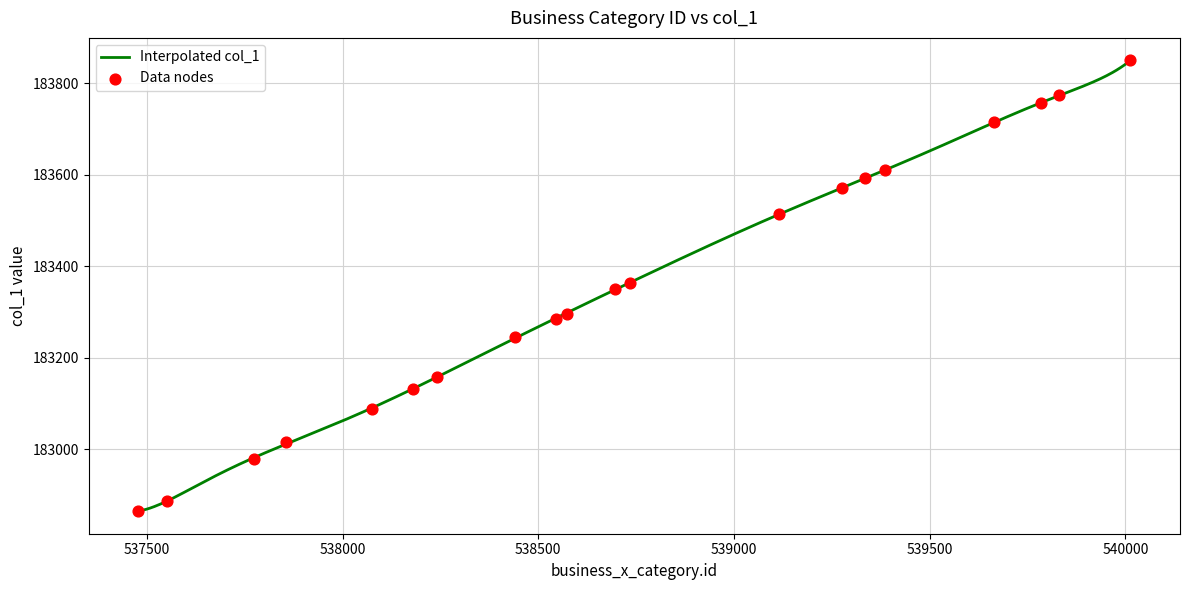

What is the ratio of the value at 539336 to the value at 537774?

1.0